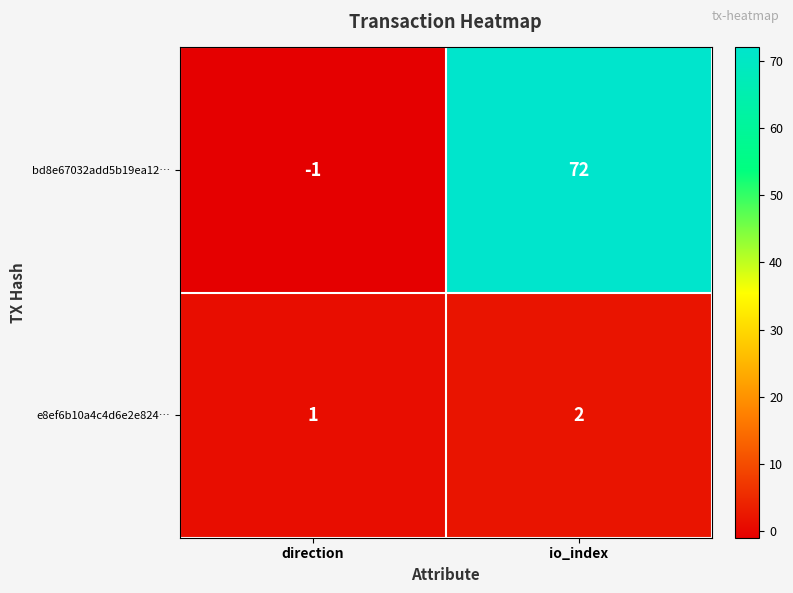

Reading left to right, list all the values displayed in this chart.

bd8e67032add5b19ea12…: -1	72
e8ef6b10a4c4d6e2e824…: 1	2